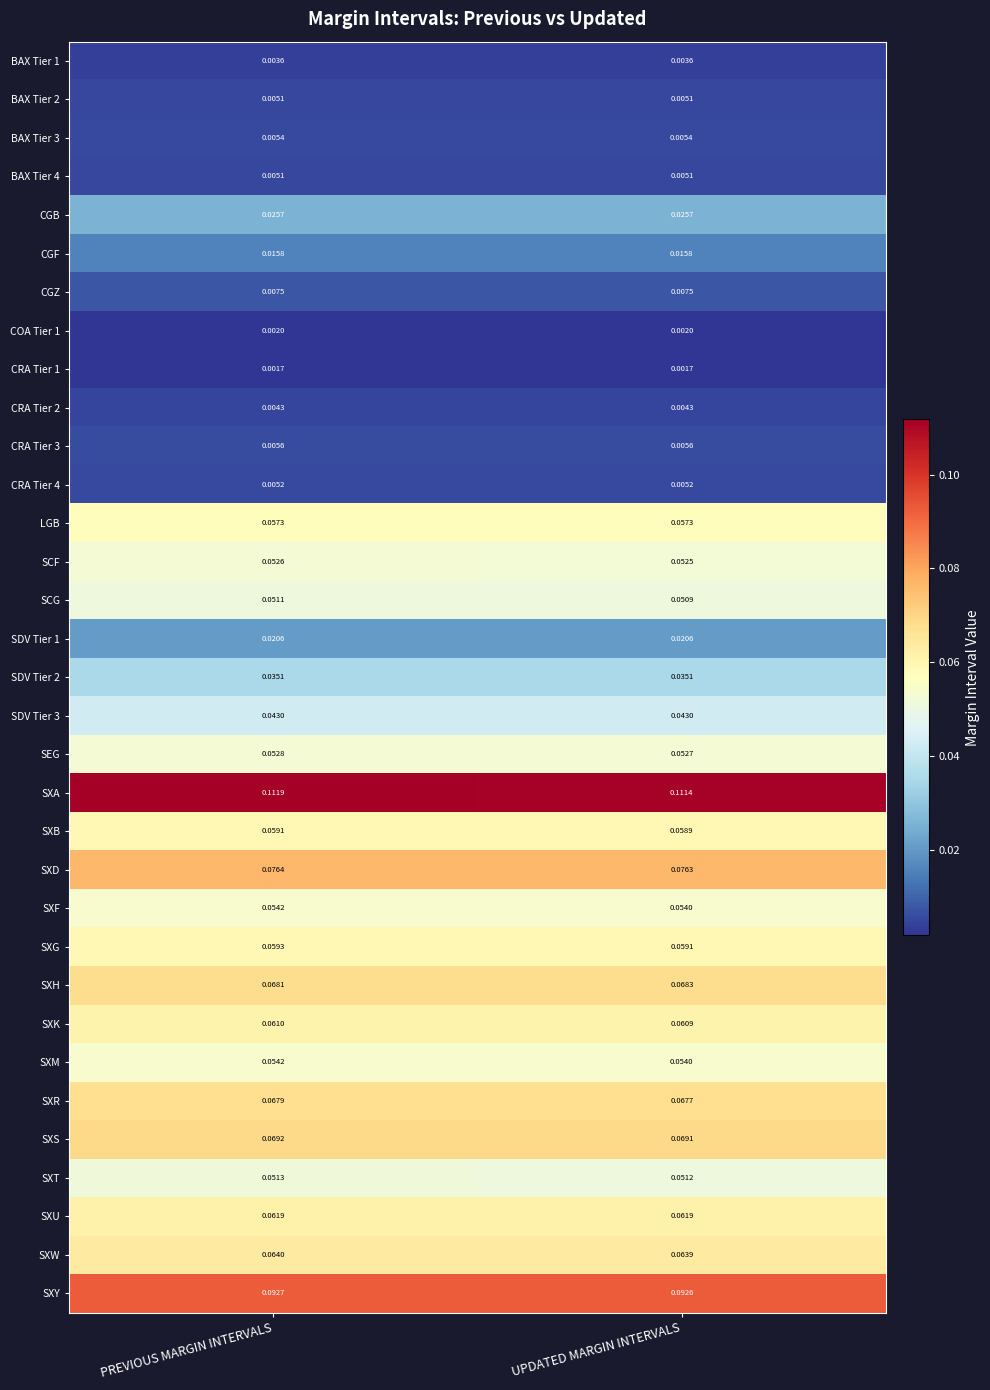

List the labels in order of SXK value, smallest first.

UPDATED MARGIN INTERVALS, PREVIOUS MARGIN INTERVALS